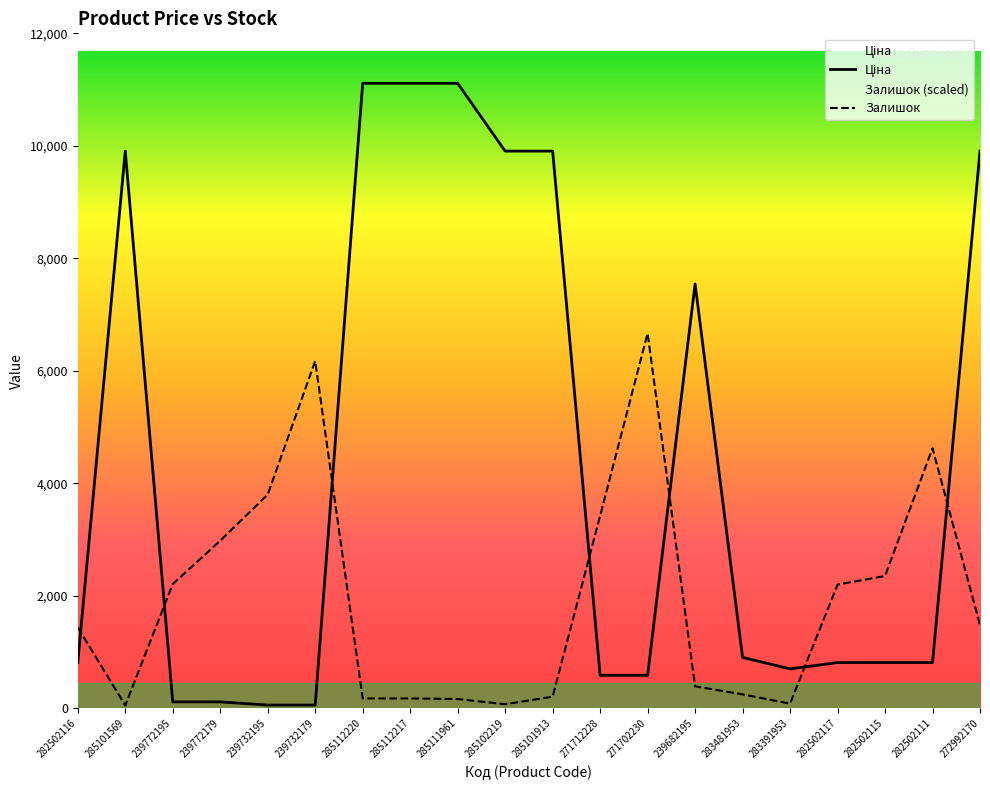

At which label does Залишок reach its peak?

271702230